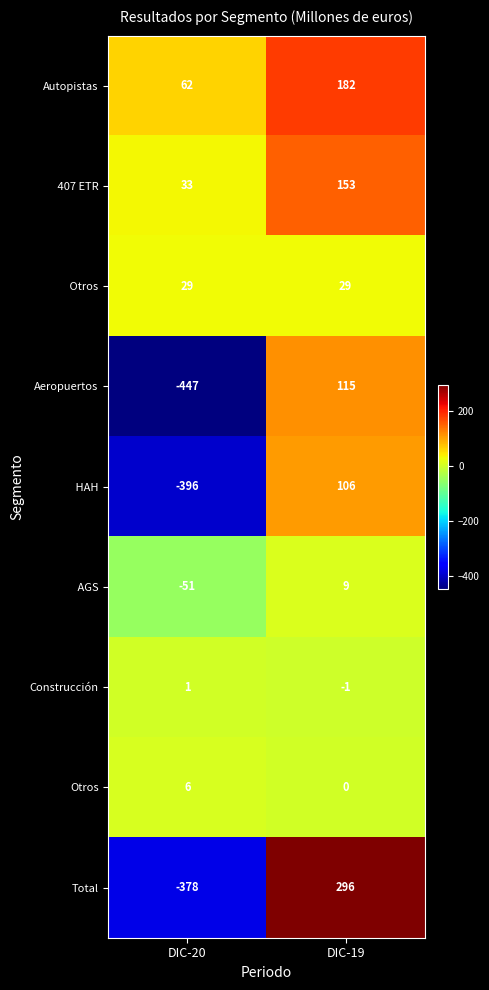

True or false: Total has a value of 461 at DIC-19.

False